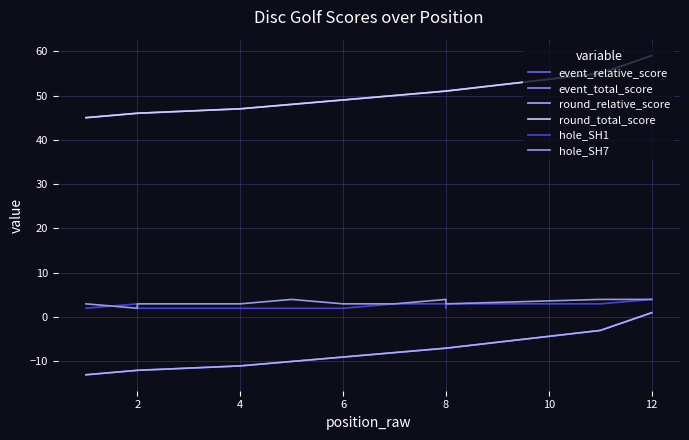

How many lines are shown in the chart?

6